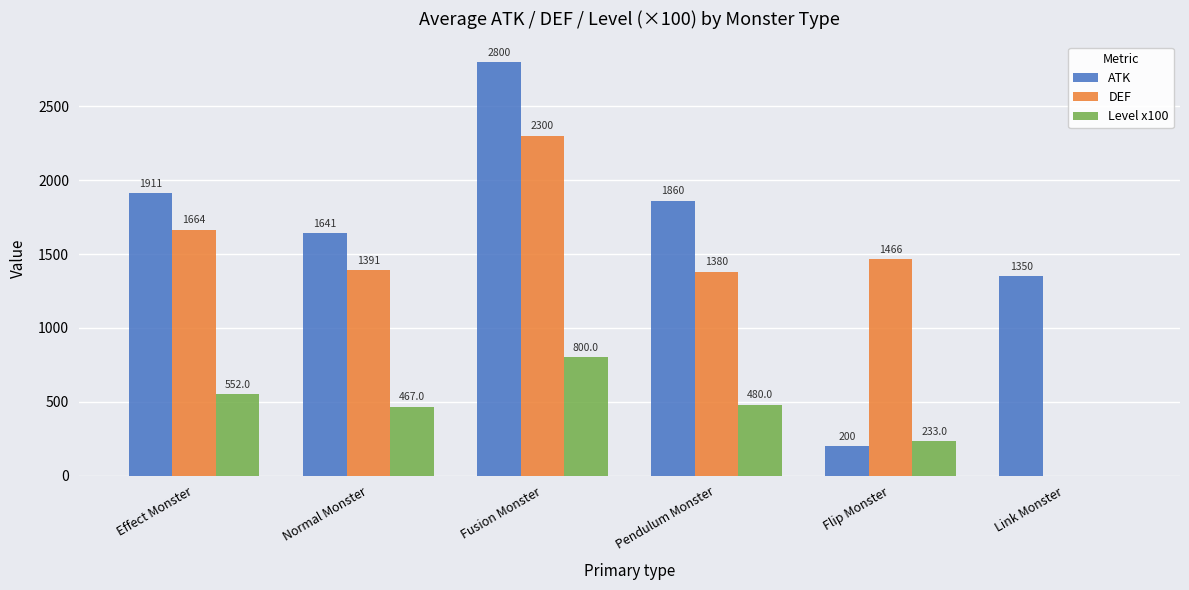

What is the total value across all series at Normal Monster?

3499